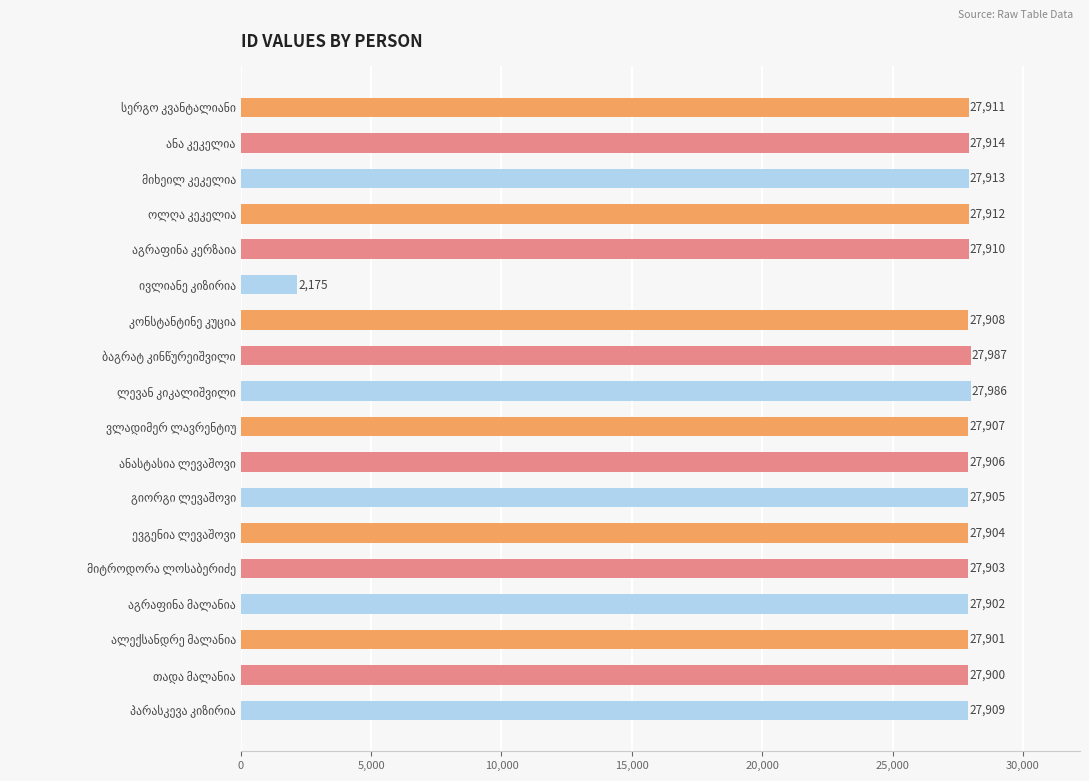

Count the number of data series in this chart.

1